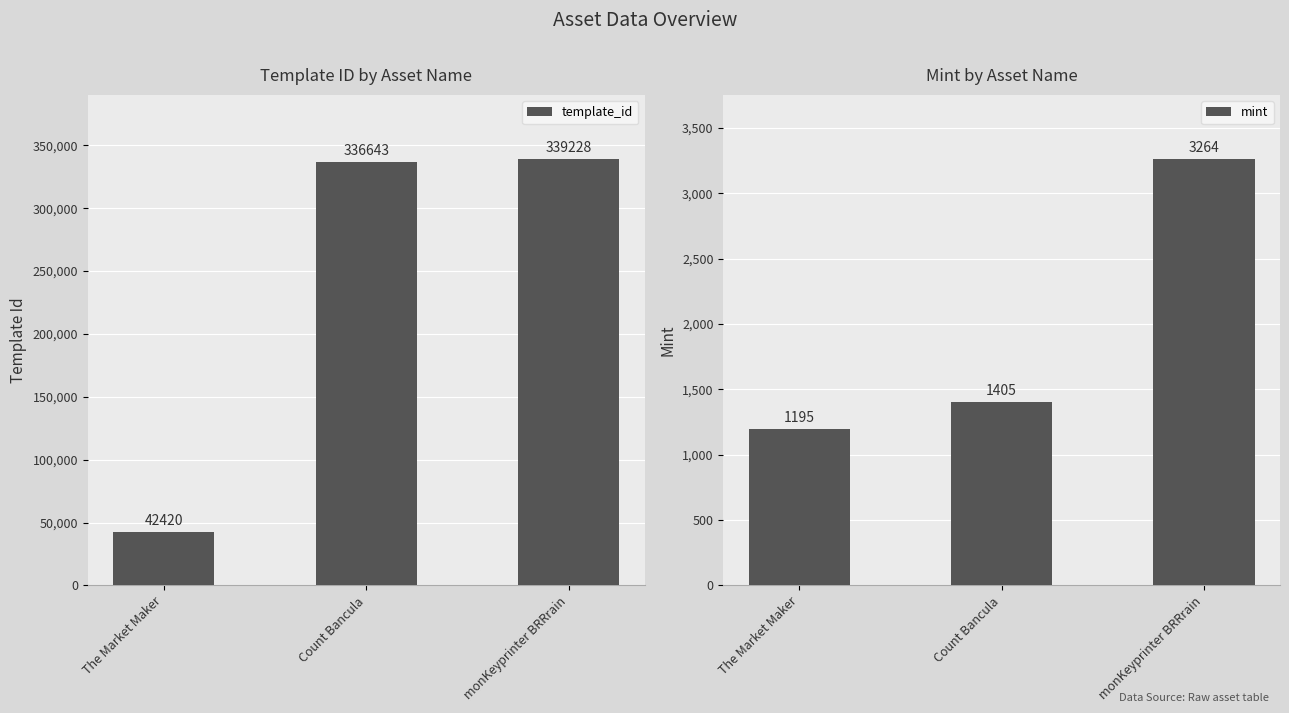

Between The Market Maker and monKeyprinter BRRrain, which is larger?

monKeyprinter BRRrain